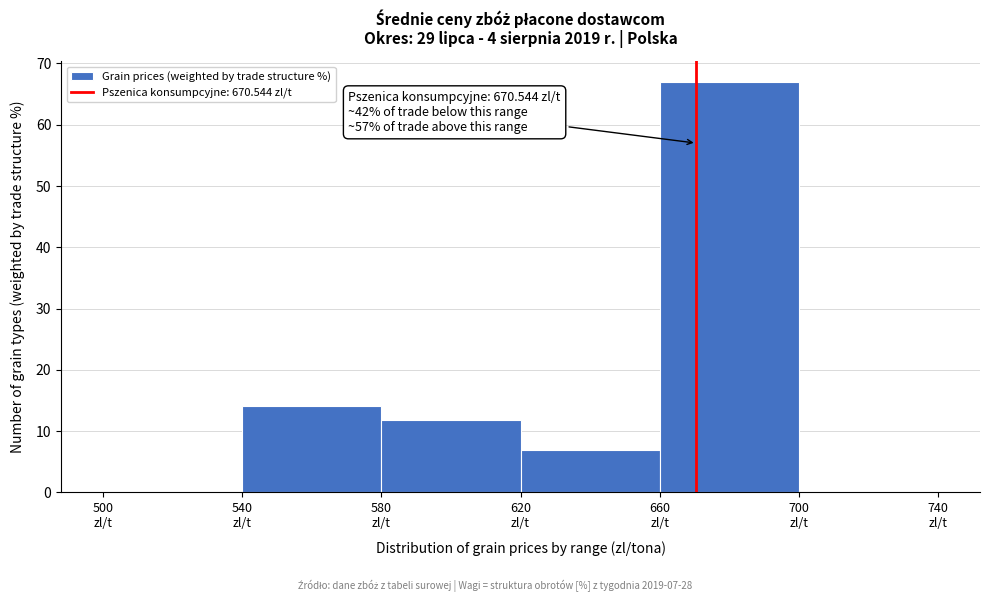

Which range on the x-axis has the tallest bar?

660 to 700